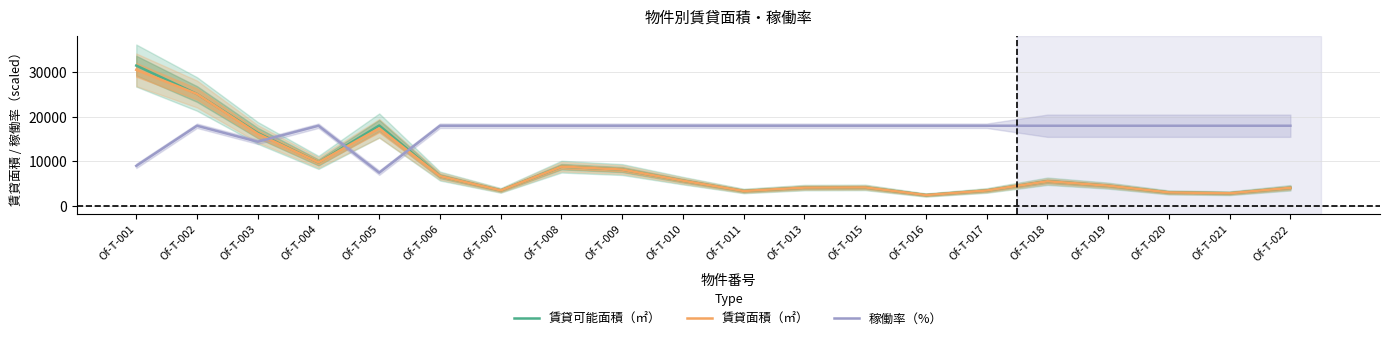

What is the difference between the 賃貸可能面積（㎡） values at Of-T-001 and Of-T-004?

21730.8